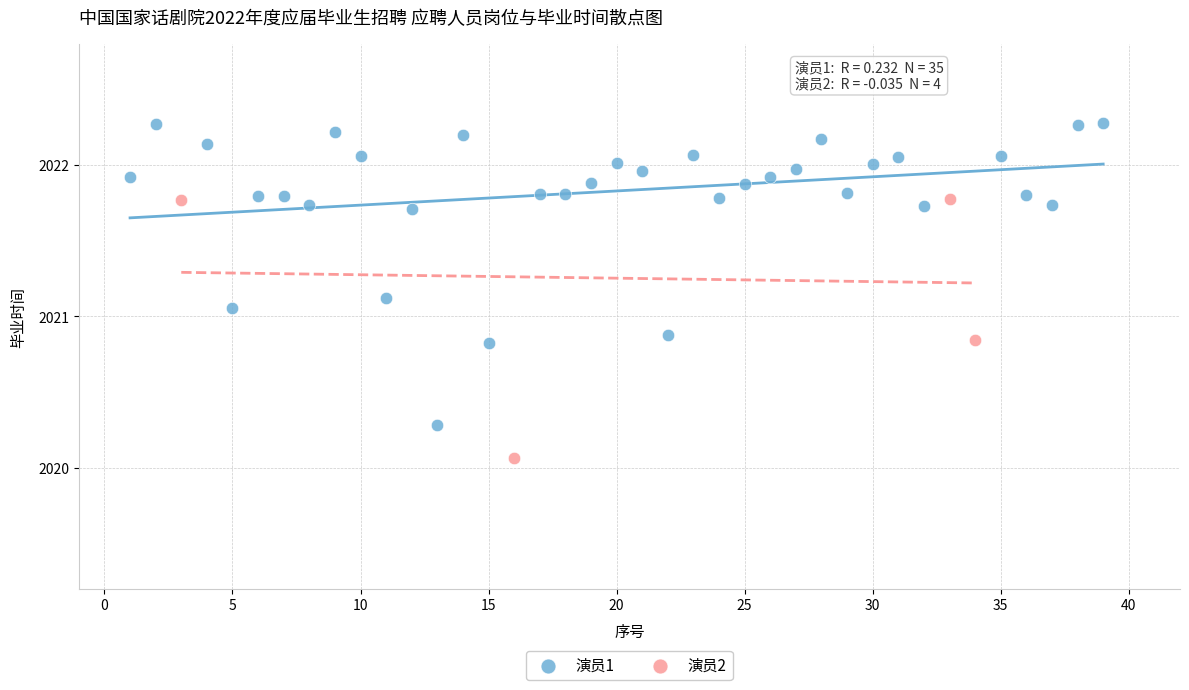

Which series reaches the maximum Y coordinate?

演员1